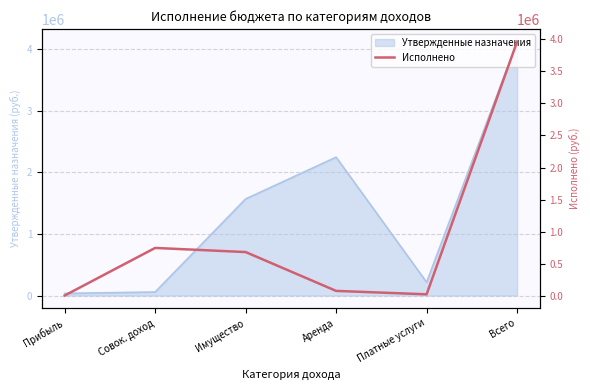

True or false: there are more than 1 points higher than both neighbors.

False